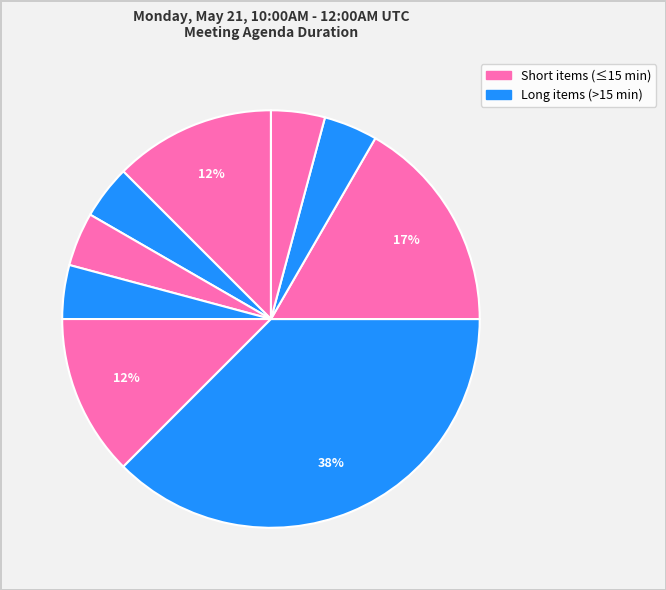

How many segments does this pie chart have?

9